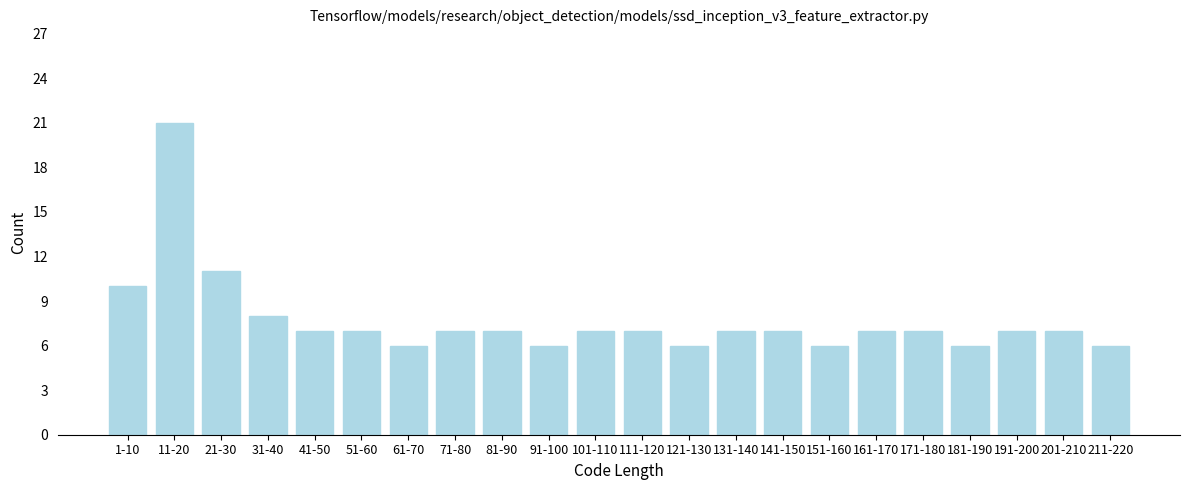

Reading left to right, extract all data points from this chart.

1-10=10	11-20=21	21-30=11	31-40=8	41-50=7	51-60=7	61-70=6	71-80=7	81-90=7	91-100=6	101-110=7	111-120=7	121-130=6	131-140=7	141-150=7	151-160=6	161-170=7	171-180=7	181-190=6	191-200=7	201-210=7	211-220=6